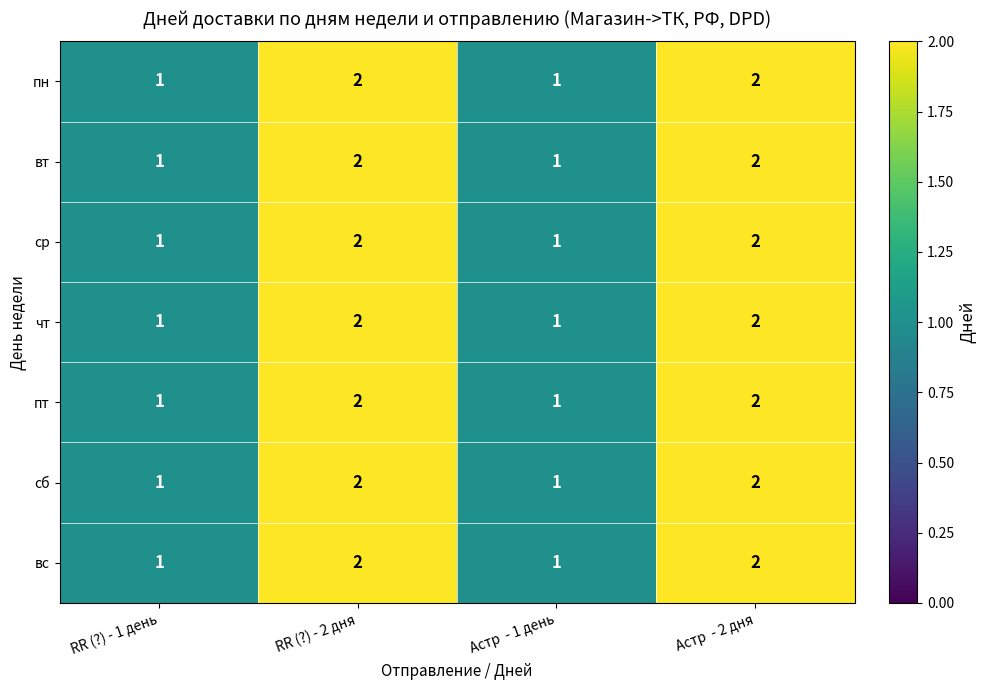

What is the total value across all series at Астр  - 1 день?

7